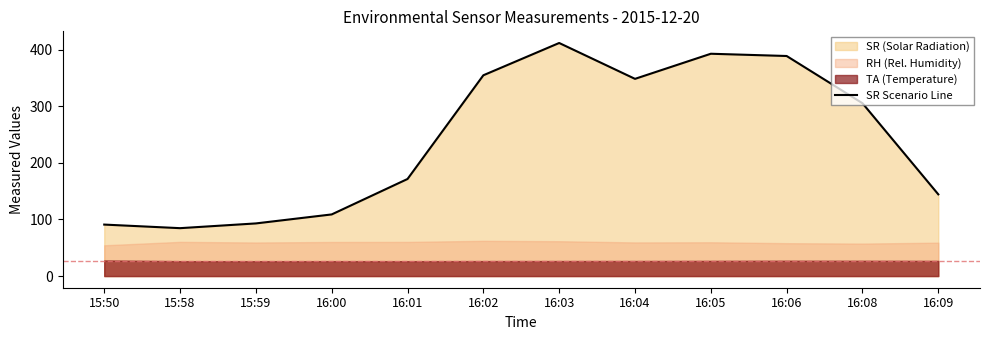

True or false: the data shows 108.9 at 16:00.

True